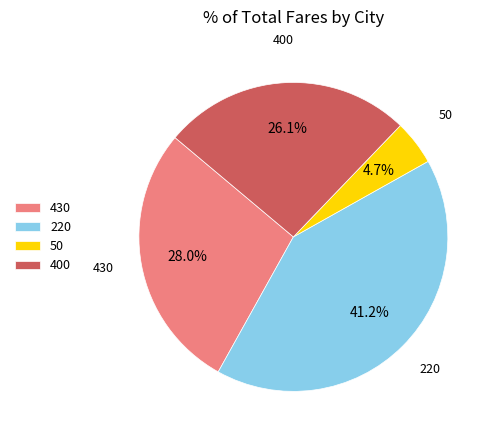

What is the ratio of the value at 430 to the value at 50?

6.0